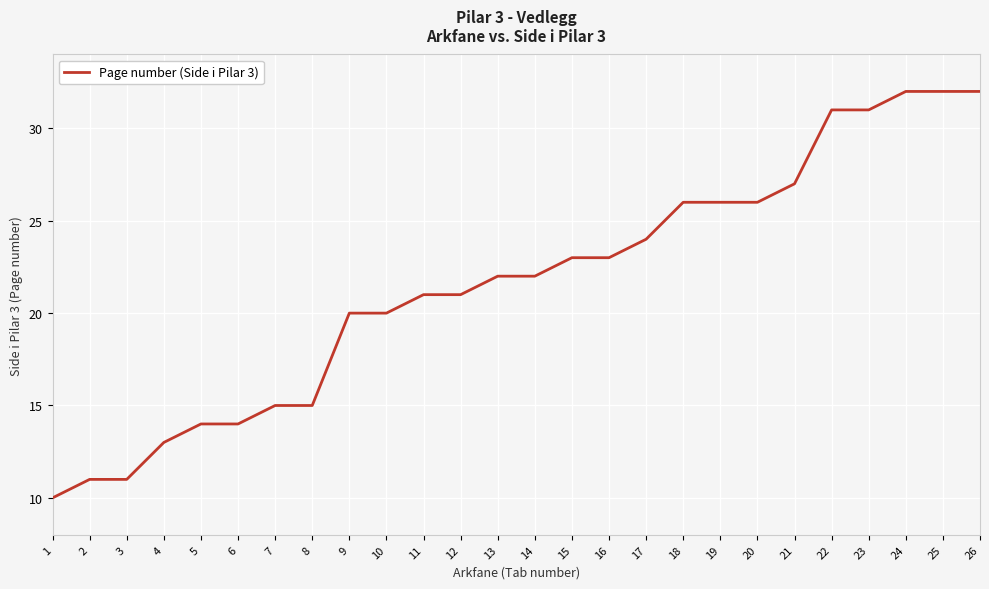

What is the smallest value displayed?

10